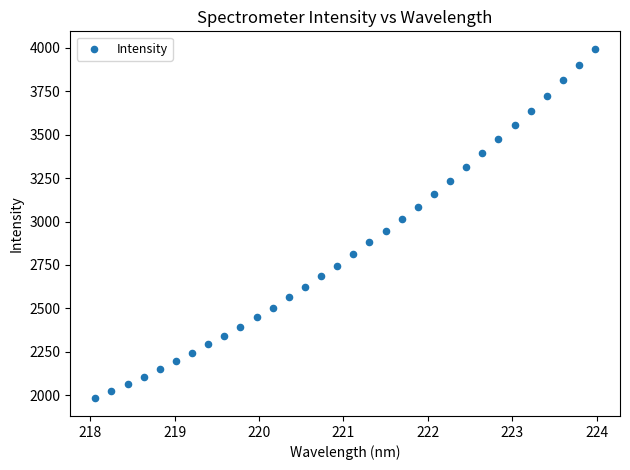

What is the range of X values (max minus min)?

5.9